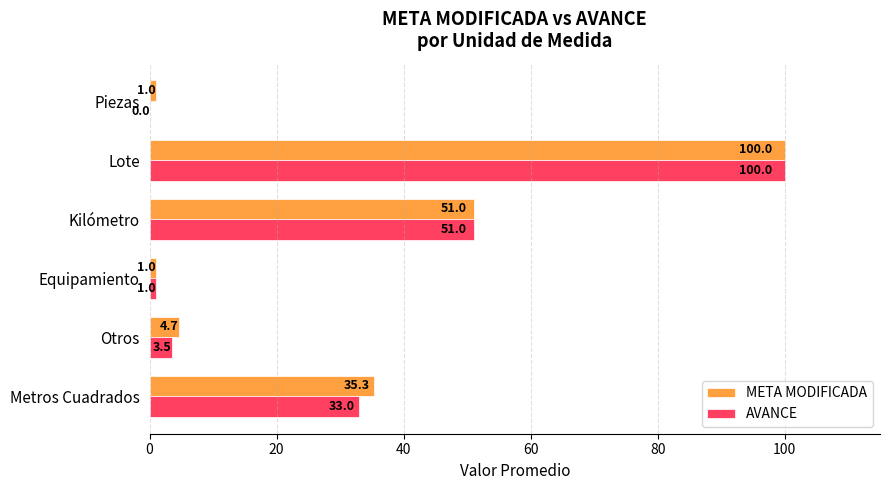

What is the greatest value displayed?

100.0